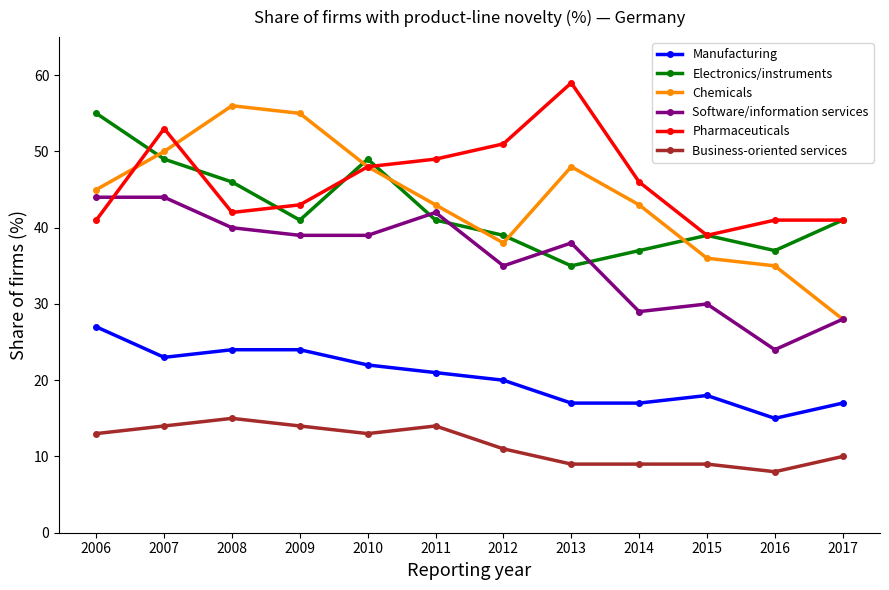

What is the minimum value shown in the chart?

8